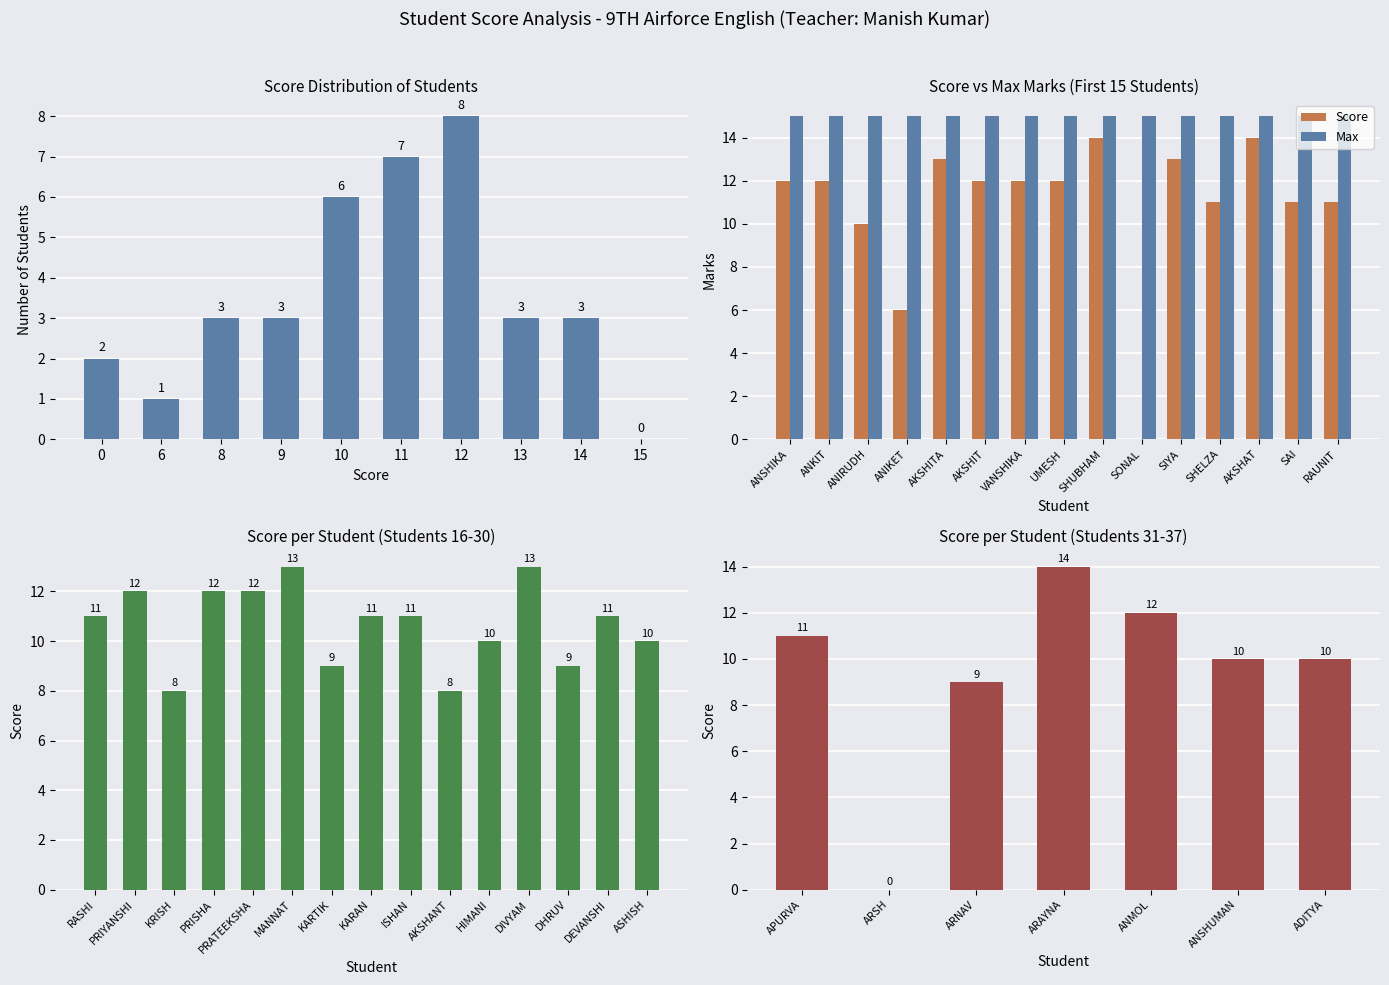

What is the value of the Score bar at the 35th from the left?

12